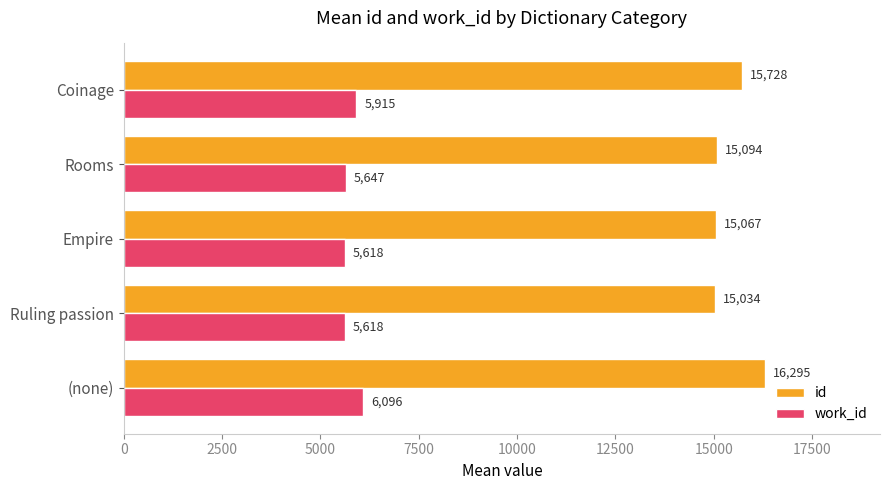

Which series has the widest spread of values?

id